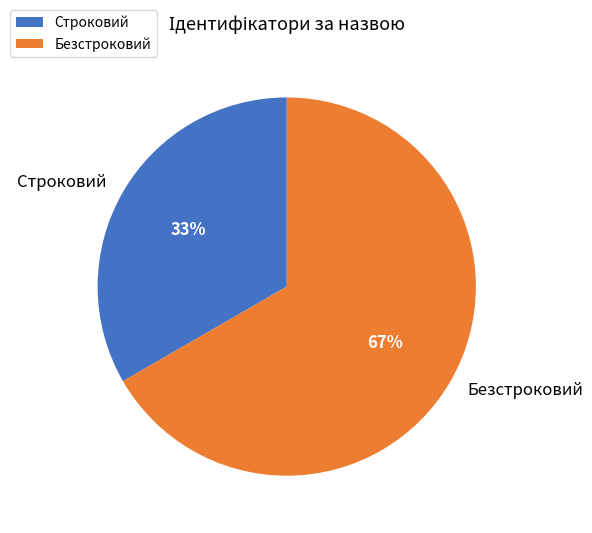

To the nearest percent, what is the combined percentage of Строковий and Безстроковий?

100%